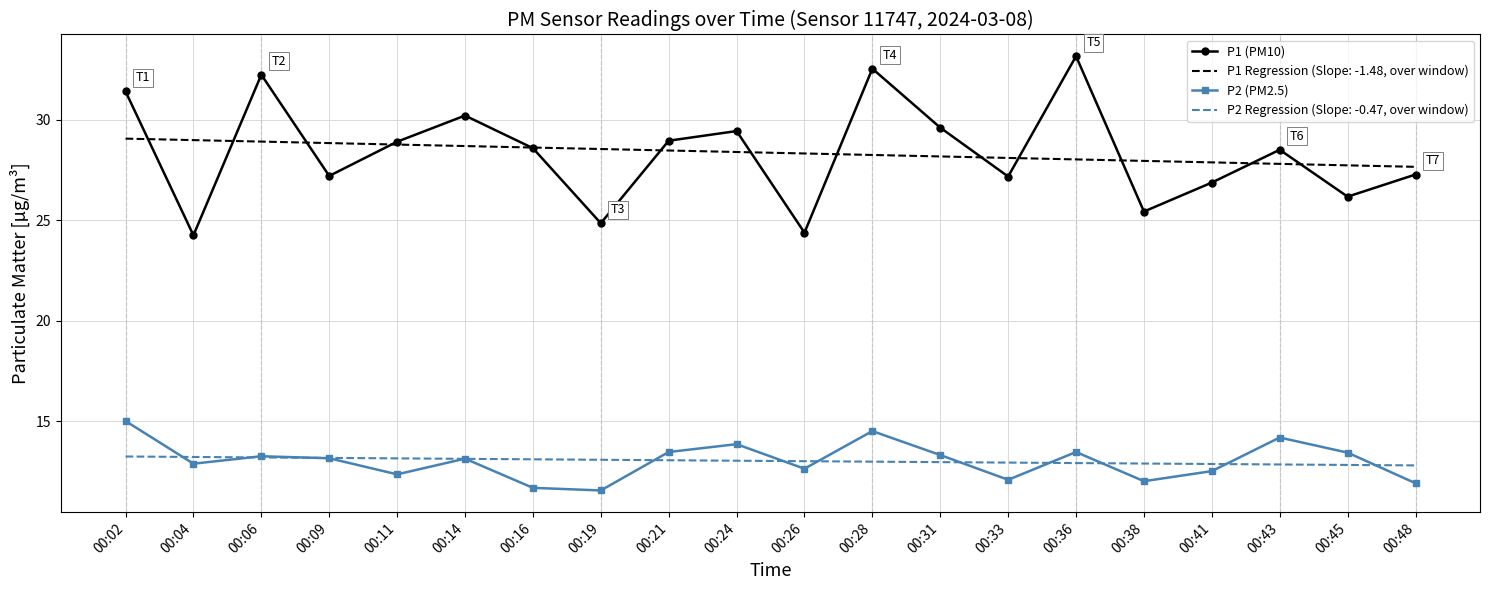

What are all the series names shown in the legend?

P1 (PM10), P1 Regression (Slope: -1.48, over window), P2 (PM2.5), P2 Regression (Slope: -0.47, over window)